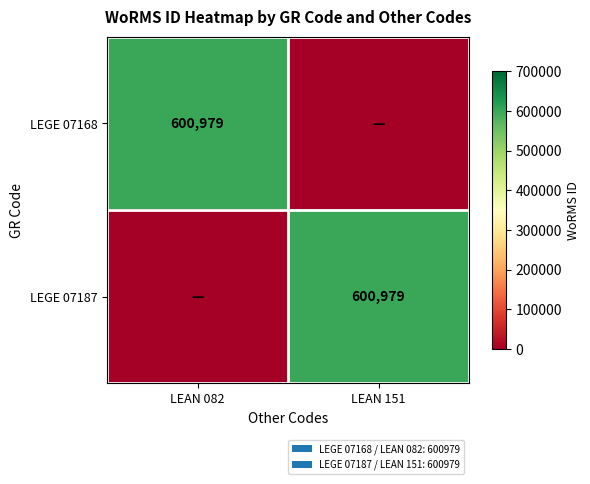

What is the maximum value shown in the chart?

600979